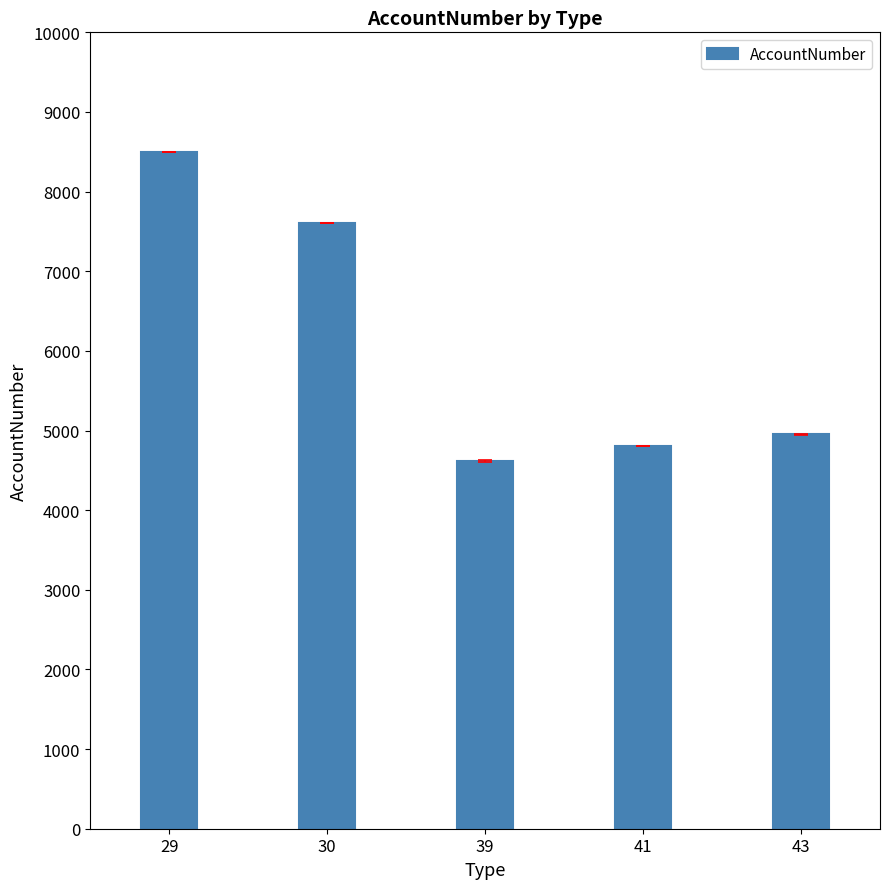

How many bars are there in total?

5